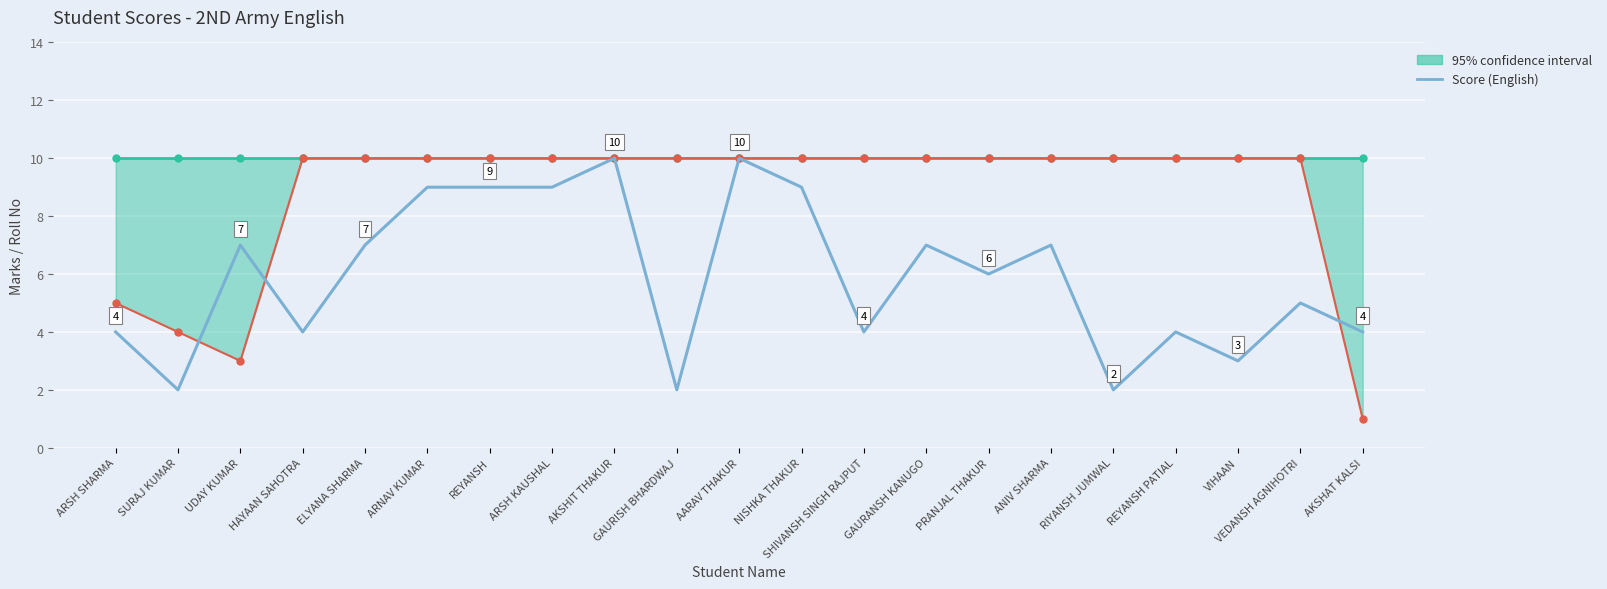

What is the total value across all series at PRANJAL THAKUR?

16